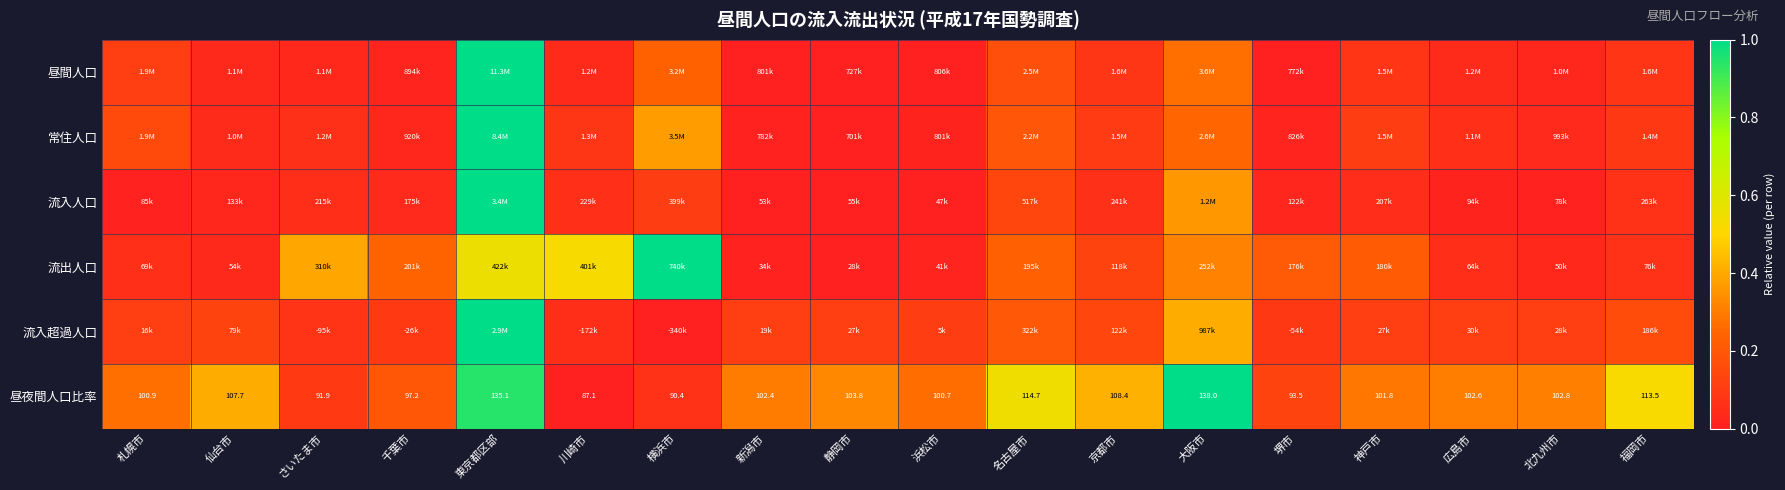

List the labels in order of 昼夜間人口比率 value, largest first.

大阪市, 東京都区部, 名古屋市, 福岡市, 京都市, 仙台市, 静岡市, 北九州市, 広島市, 新潟市, 神戸市, 札幌市, 浜松市, 千葉市, 堺市, さいたま市, 横浜市, 川崎市